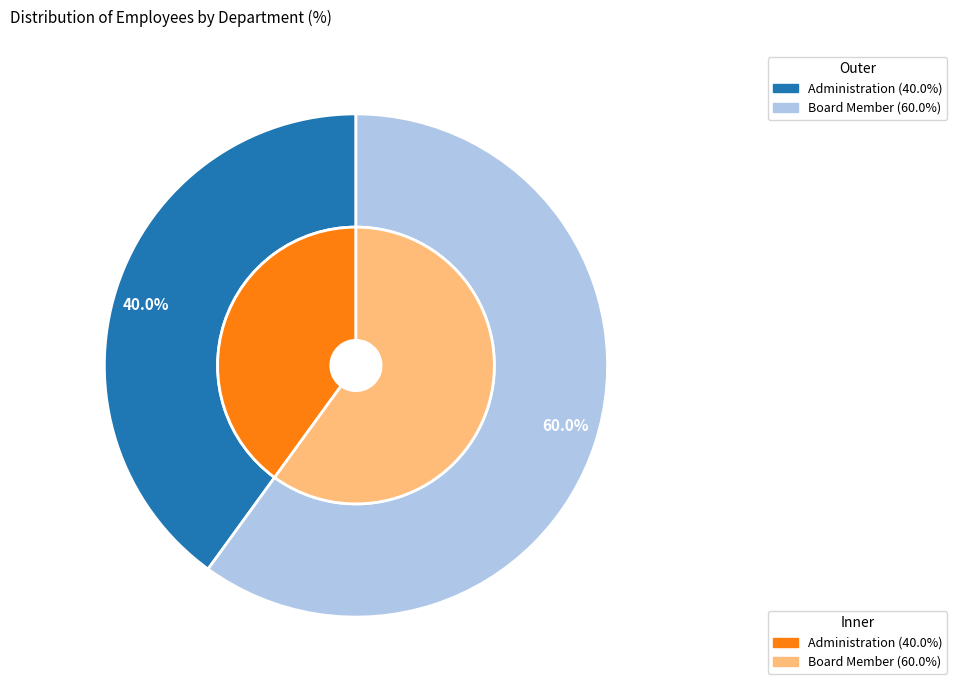

How many segments does this pie chart have?

2